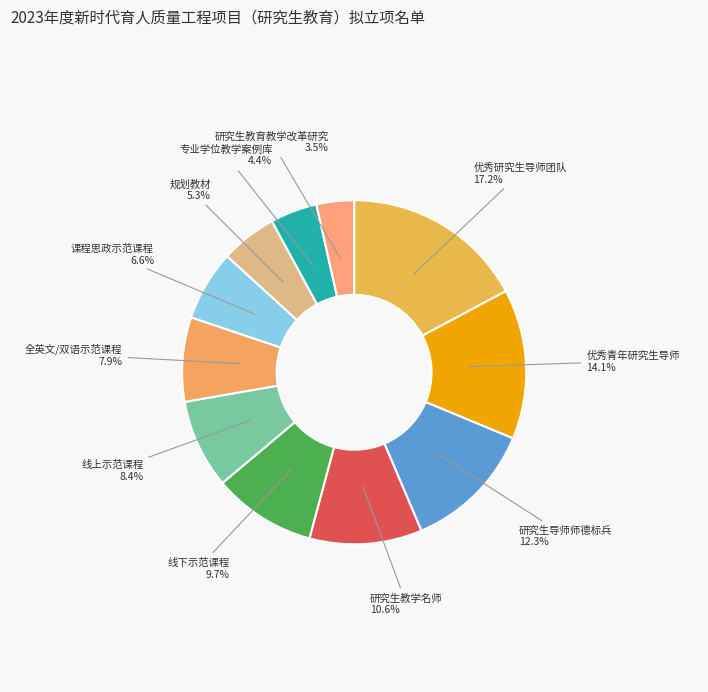

Which category has the biggest portion of the pie?

优秀研究生导师团队